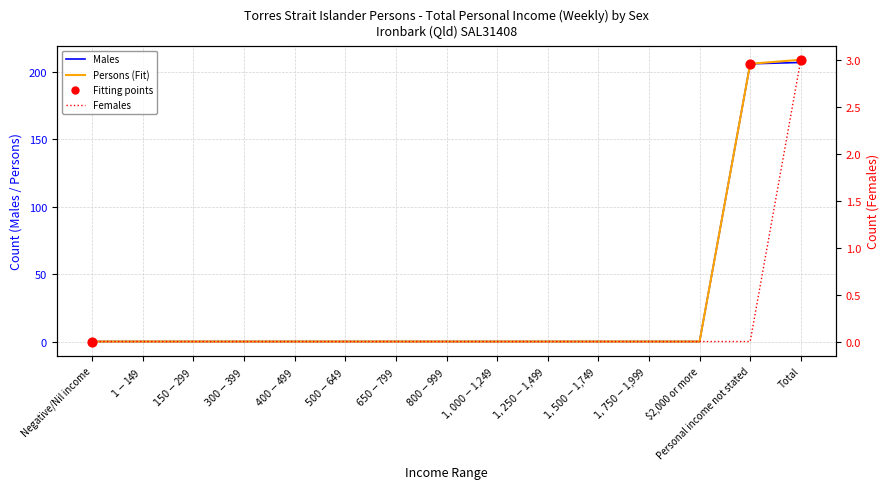

Which series has the largest Y range (max minus min)?

Persons